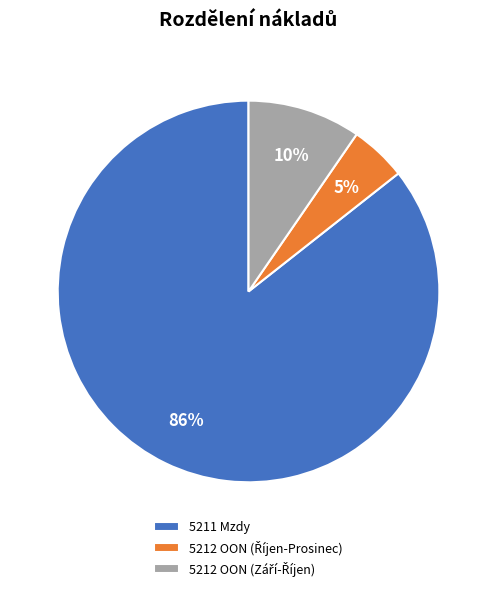

To the nearest percent, what is the average slice percentage?

33%